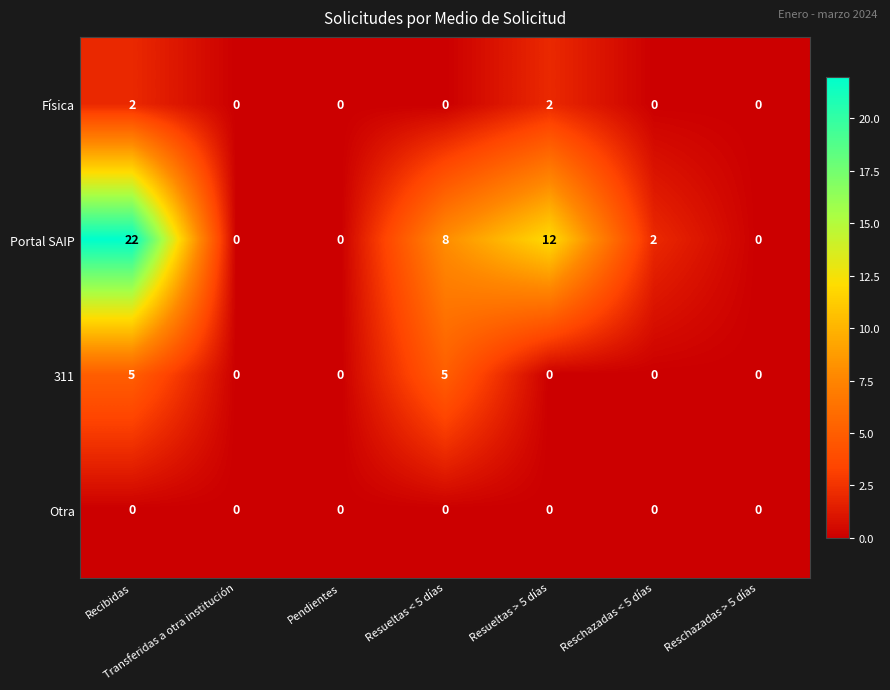

How many series are shown in this chart?

4